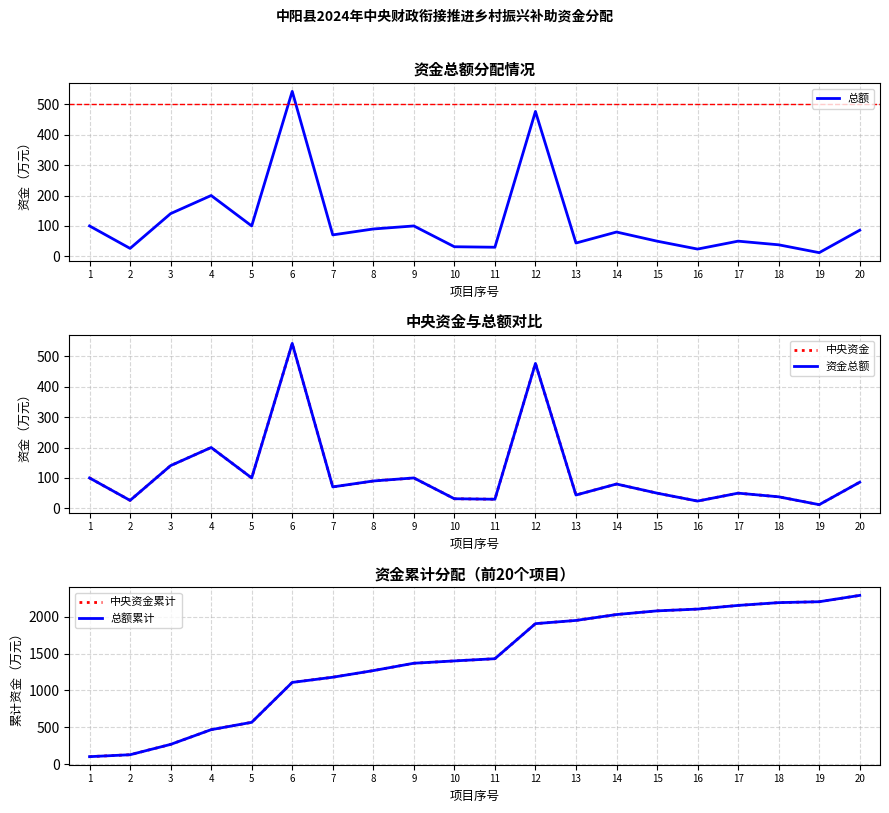

Is the value of 总额 at 9 greater than the value of 中央 at 17?

Yes